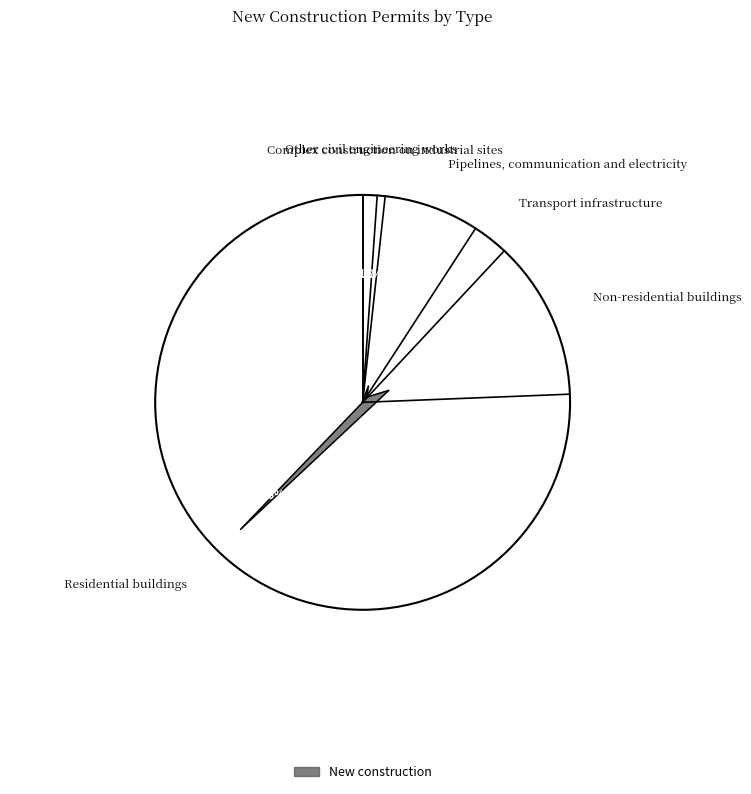

Is there a majority slice in this chart?

Yes